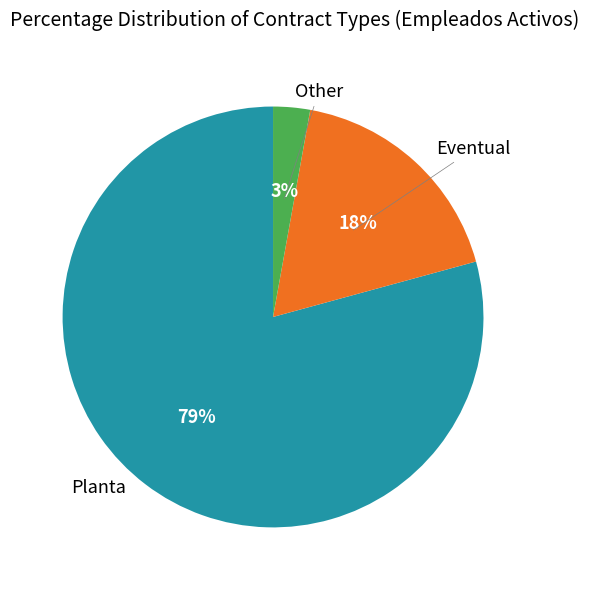

Count the number of slices in the pie.

3